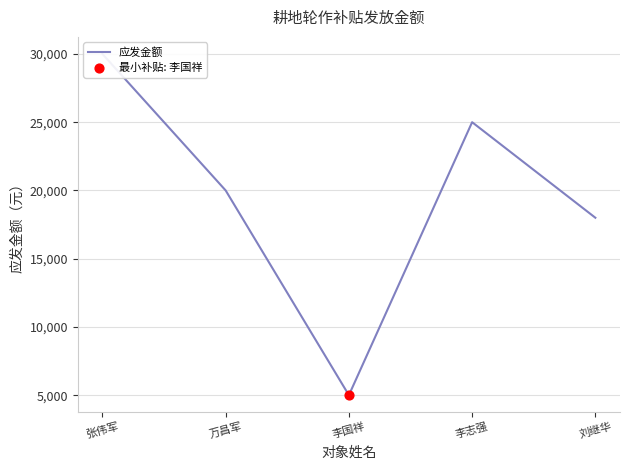

Which has a higher value, 李志强 or 万昌军?

李志强